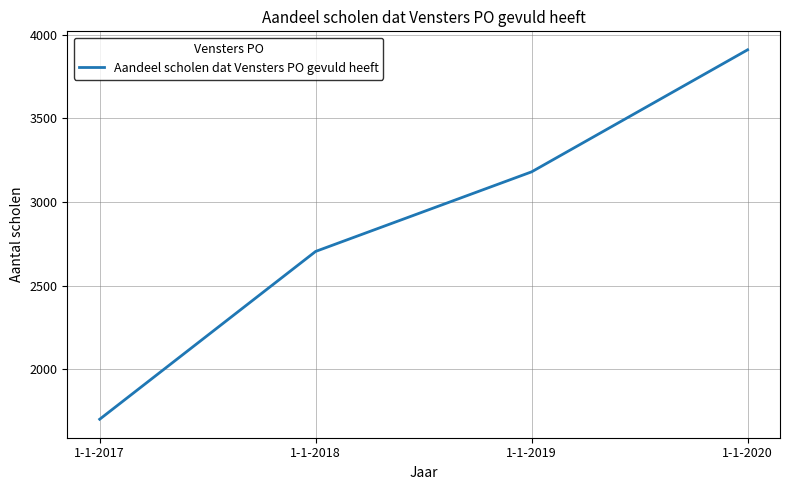

How many series are shown in this chart?

1